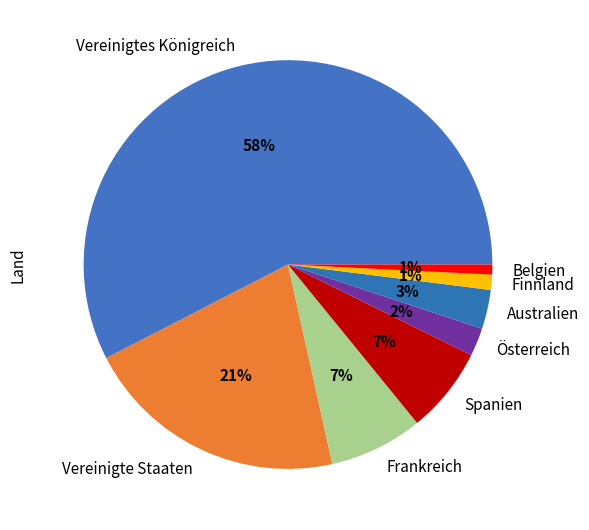

How many slices are in this pie chart?

8